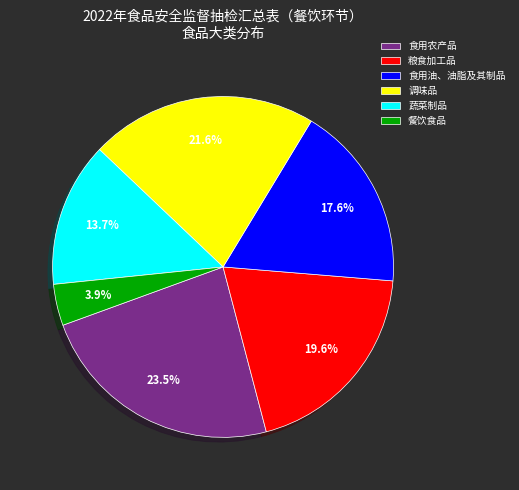

Rank the categories by value from lowest to highest.

餐饮食品, 蔬菜制品, 食用油、油脂及其制品, 粮食加工品, 调味品, 食用农产品